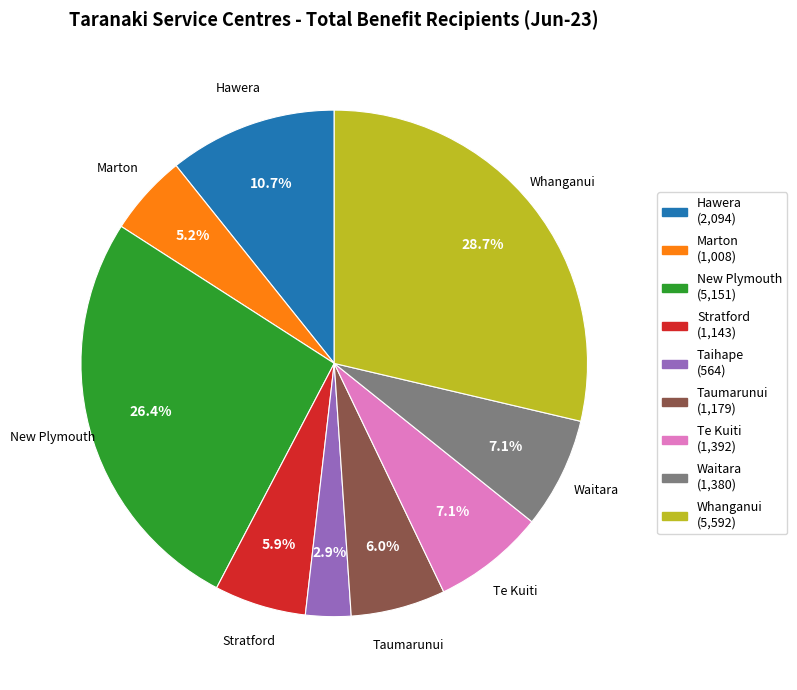

To the nearest percent, what is the average slice percentage?

11%